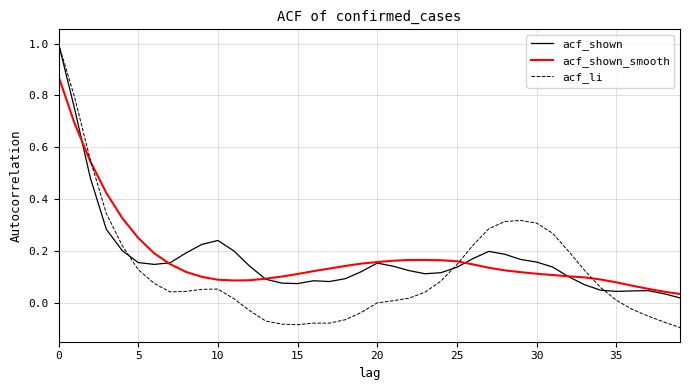

Which series has the widest spread of values?

acf_li